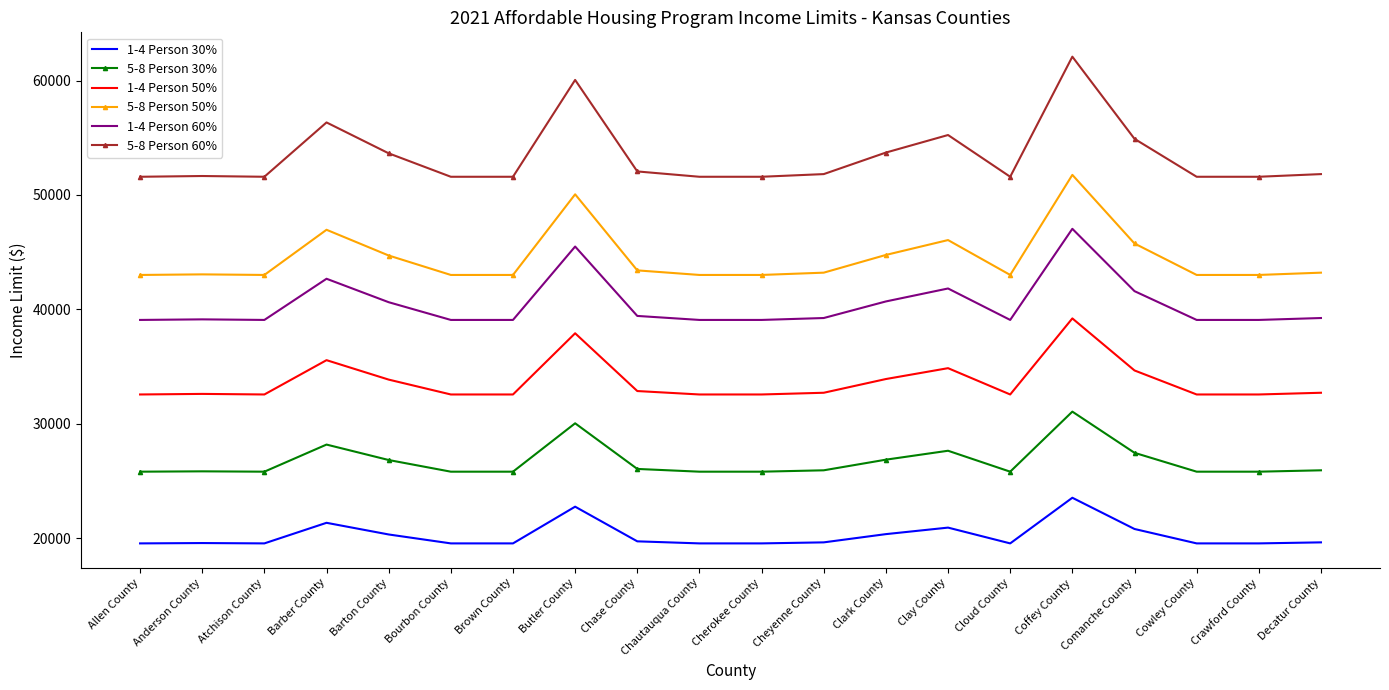

What are all the series names shown in the legend?

1-4 Person 30%, 5-8 Person 30%, 1-4 Person 50%, 5-8 Person 50%, 1-4 Person 60%, 5-8 Person 60%